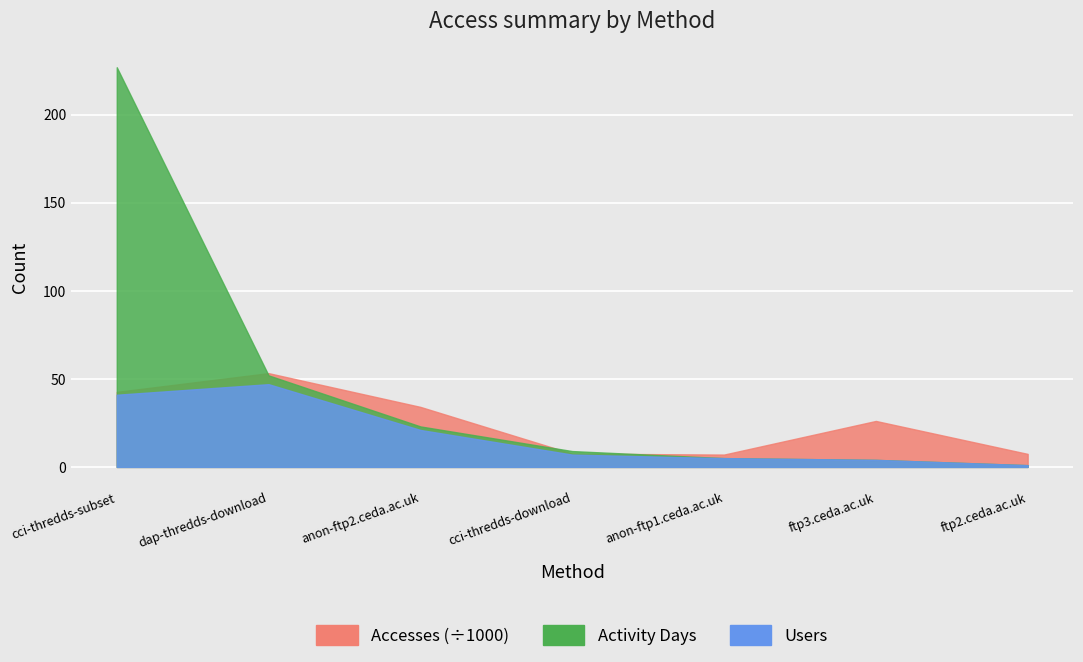

What position from the right is anon-ftp2.ceda.ac.uk?

5